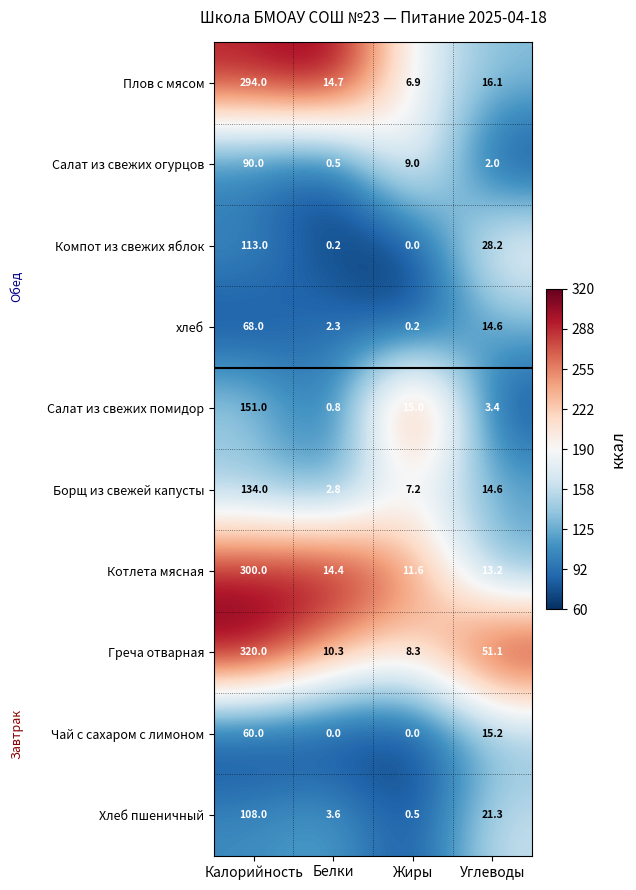

Is it true that Борщ из свежей капусты equals 2.8 at Белки?

True